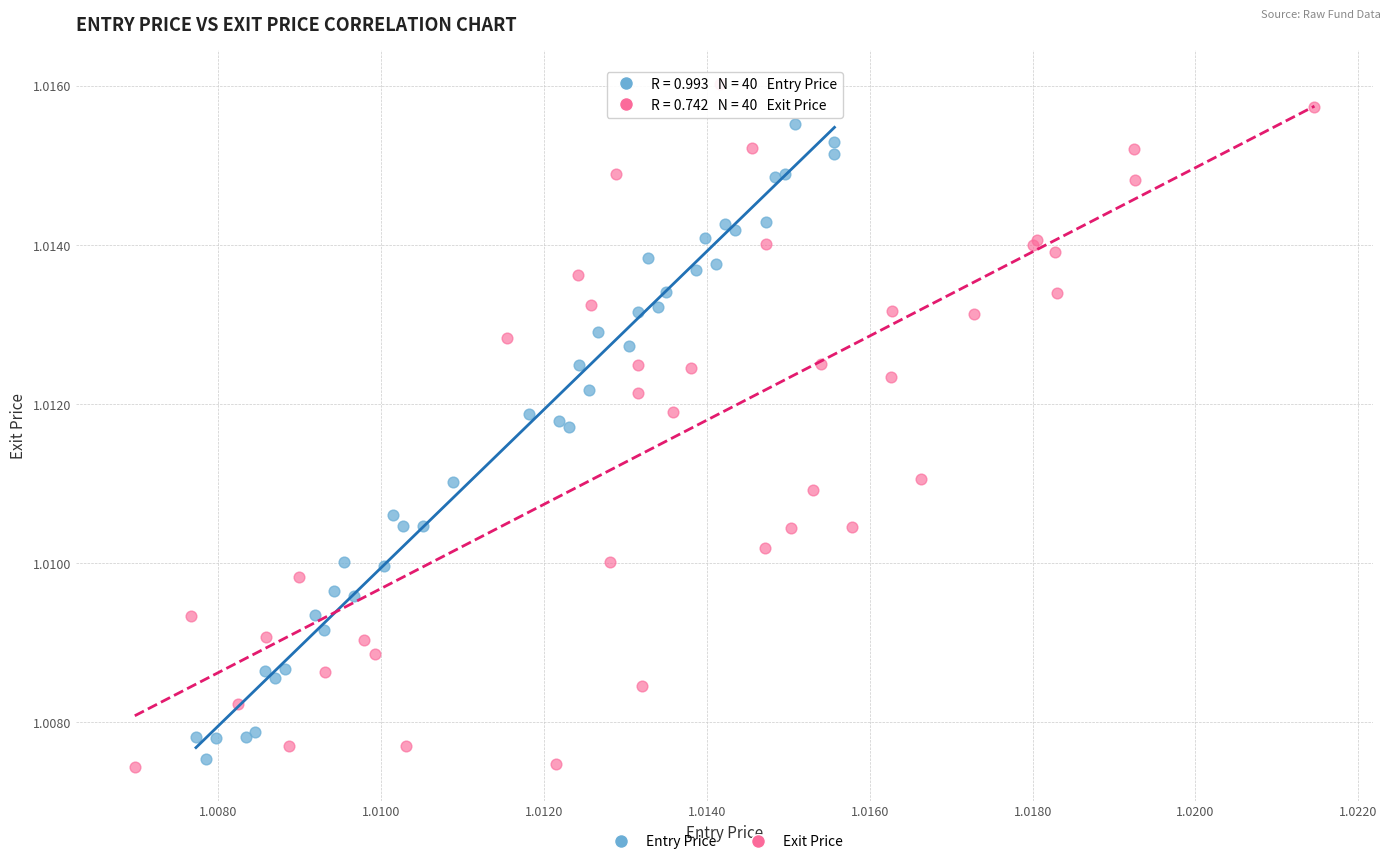

Which series contains the highest Y value?

Exit Price